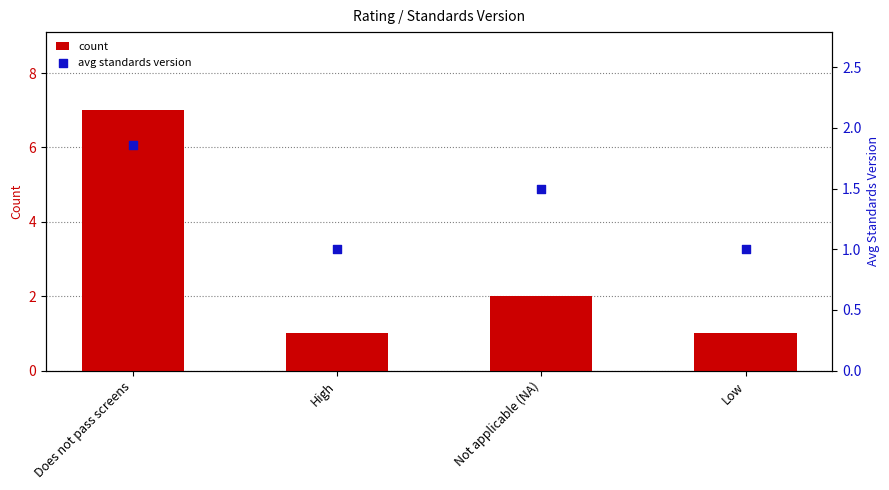

At which category is the sum across all series the highest?

Does not pass screens